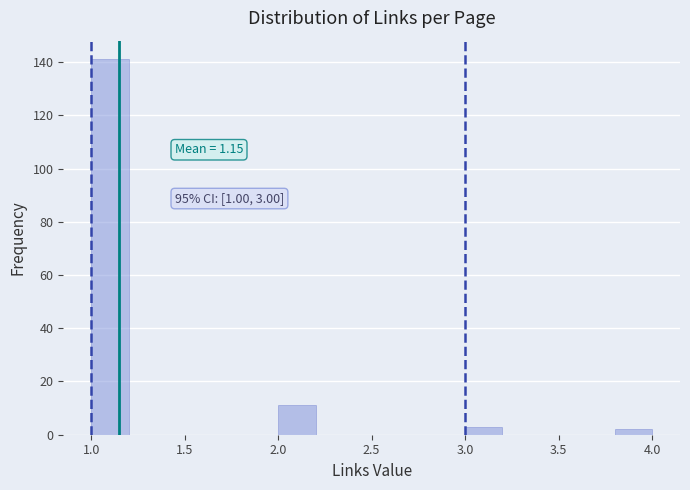

Over which range of the x-axis is the bar tallest?

1.0 to 1.2